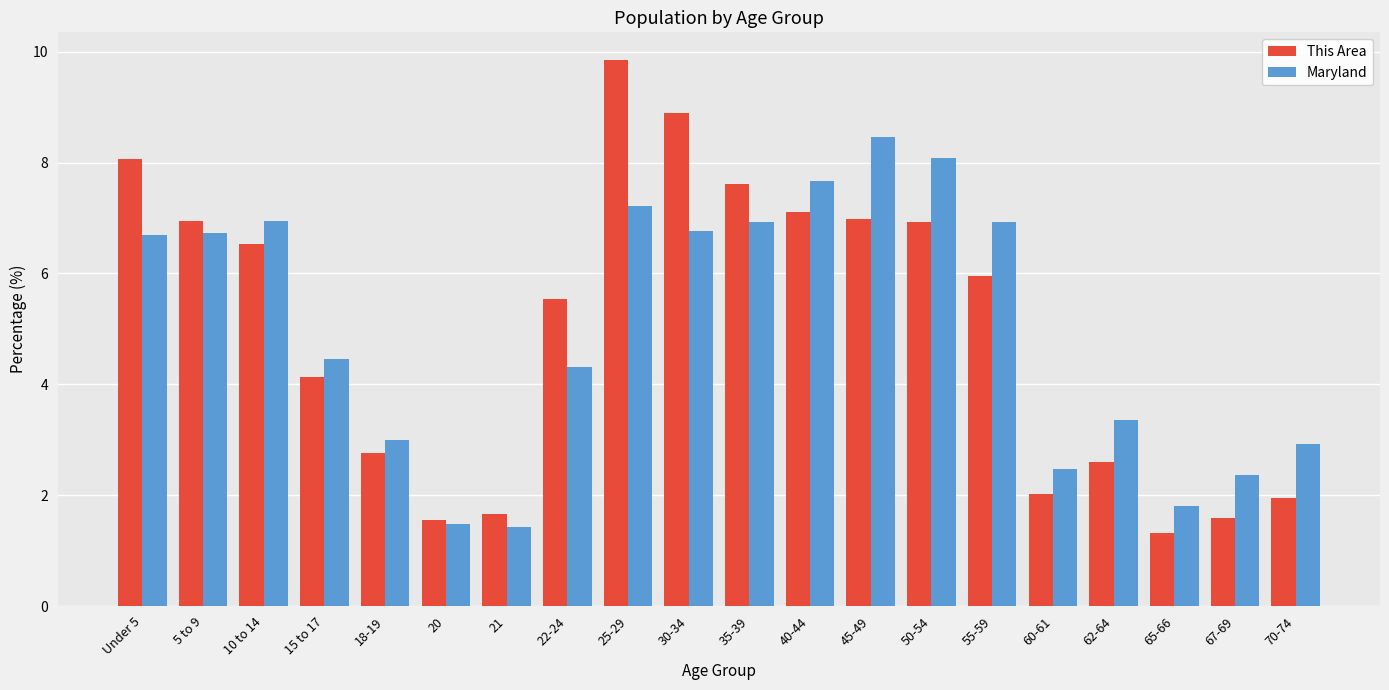

At which category is the sum across all series the highest?

25-29